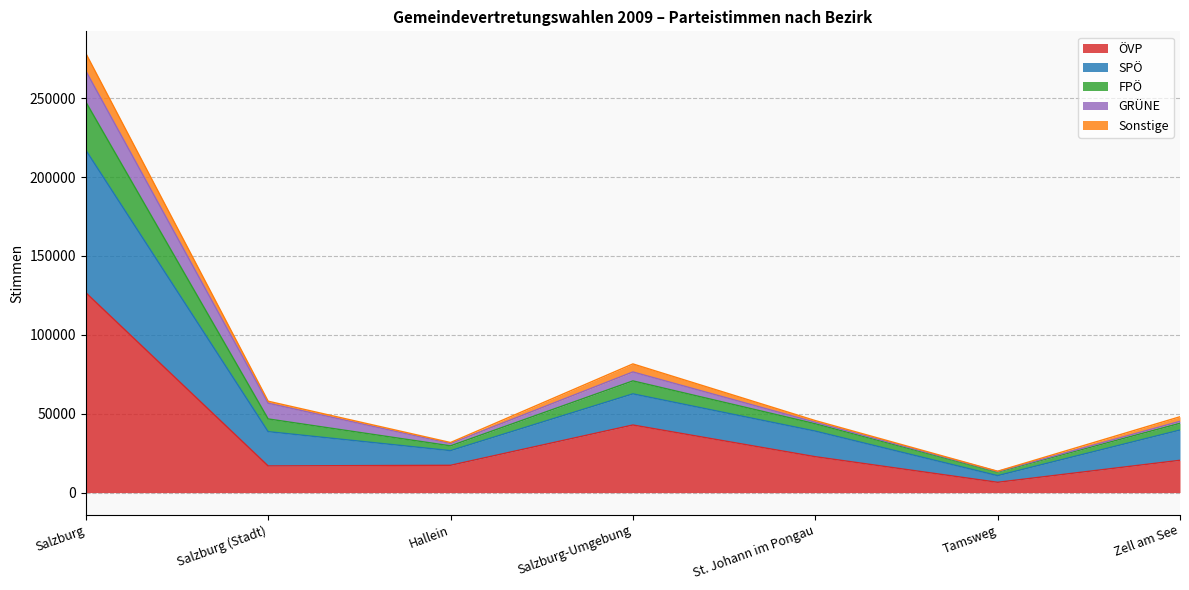

What is the sum of the ÖVP values at Hallein and Salzburg?

144015